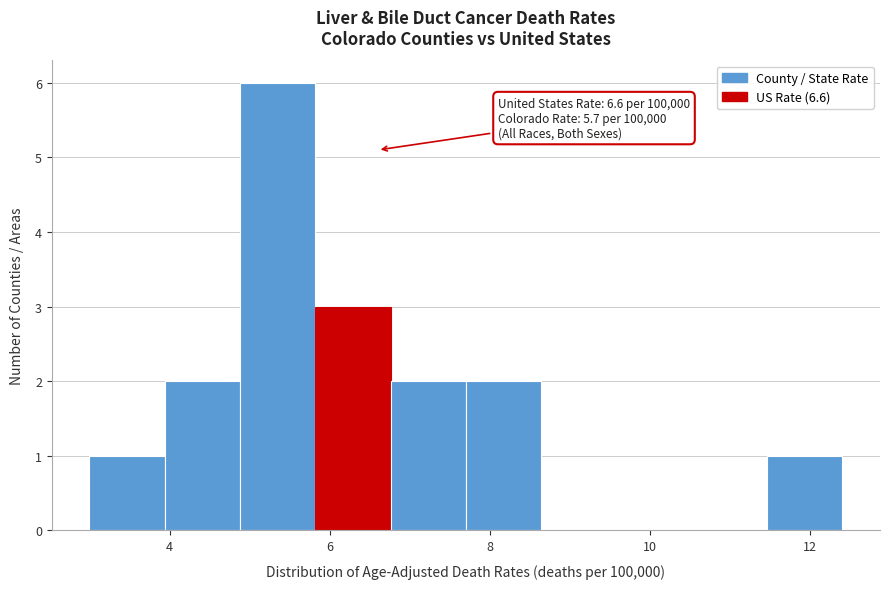

Which range on the x-axis has the tallest bar?

4.88 to 5.82